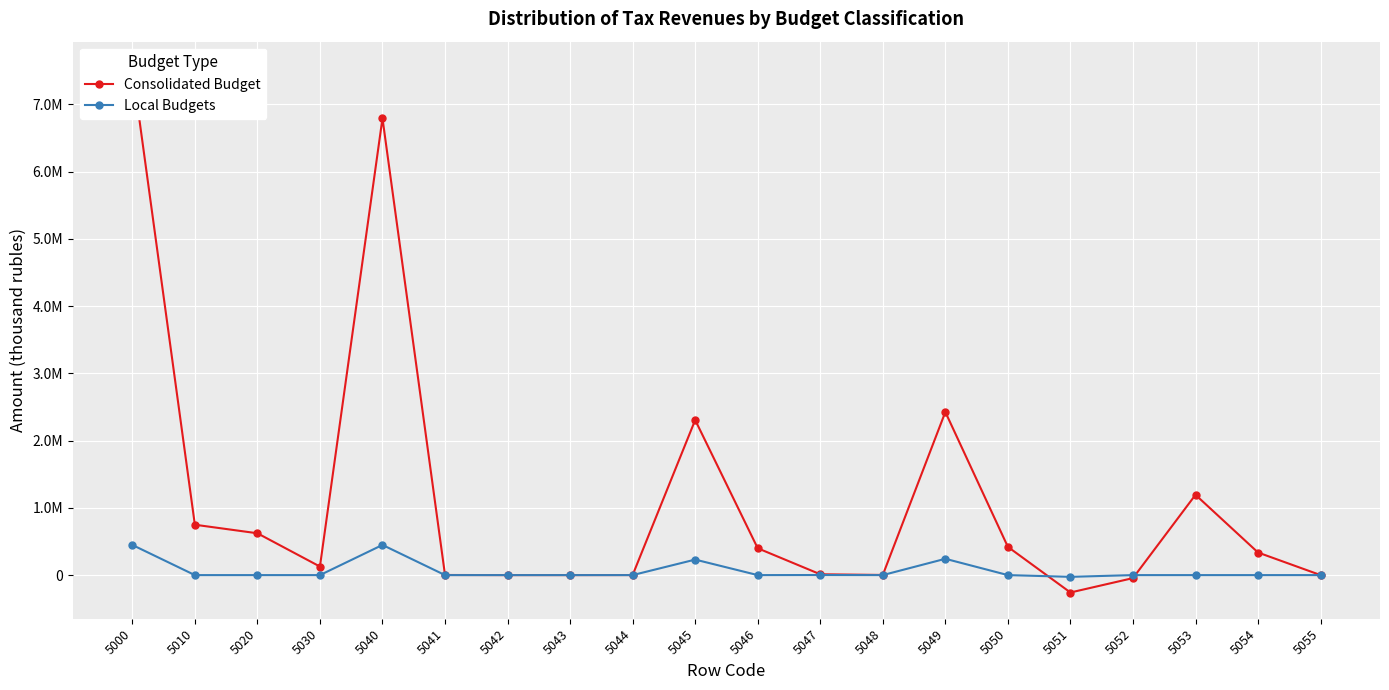

Reading left to right, list all the values displayed in this chart.

Consolidated Budget: 7543391	749173	622137	127036	6794218	1556	0	45	699	2306386	399197	12213	2114	2425793	419865	-258804	-44795	1194176	335773	0
Local Budgets: 448559	0	0	0	448559	0	0	0	0	230639	0	1221	0	242579	0	-25880	0	0	0	0